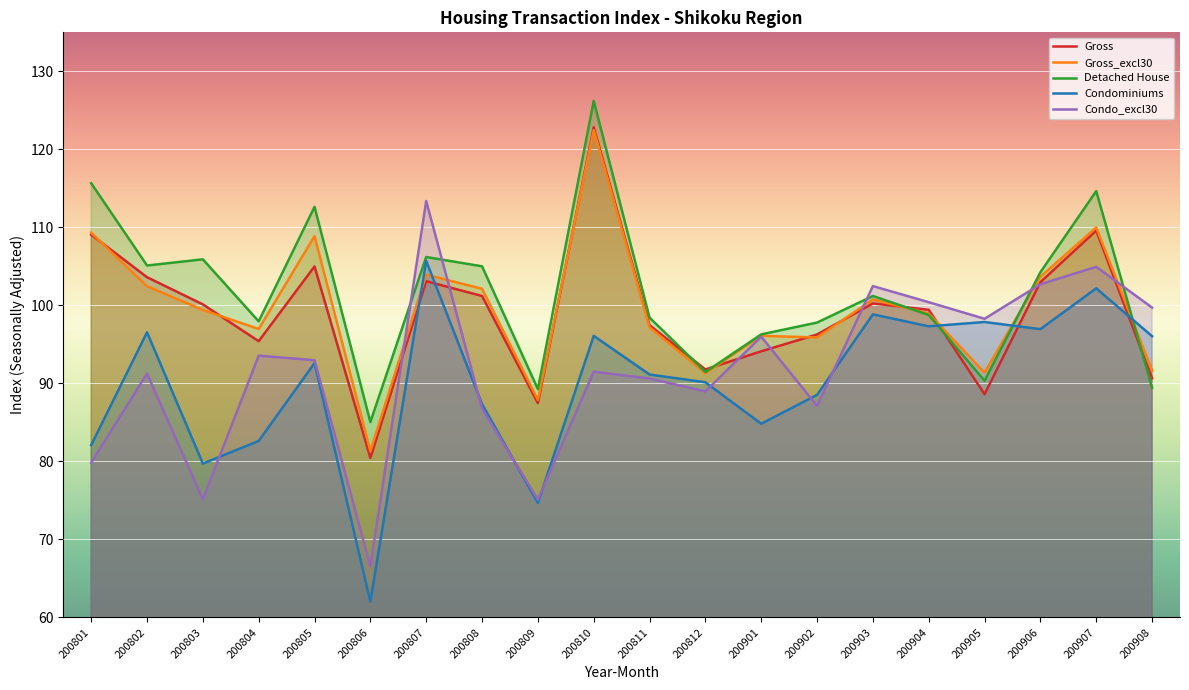

The Gross series shows 88.6 at 200905. True or false?

True